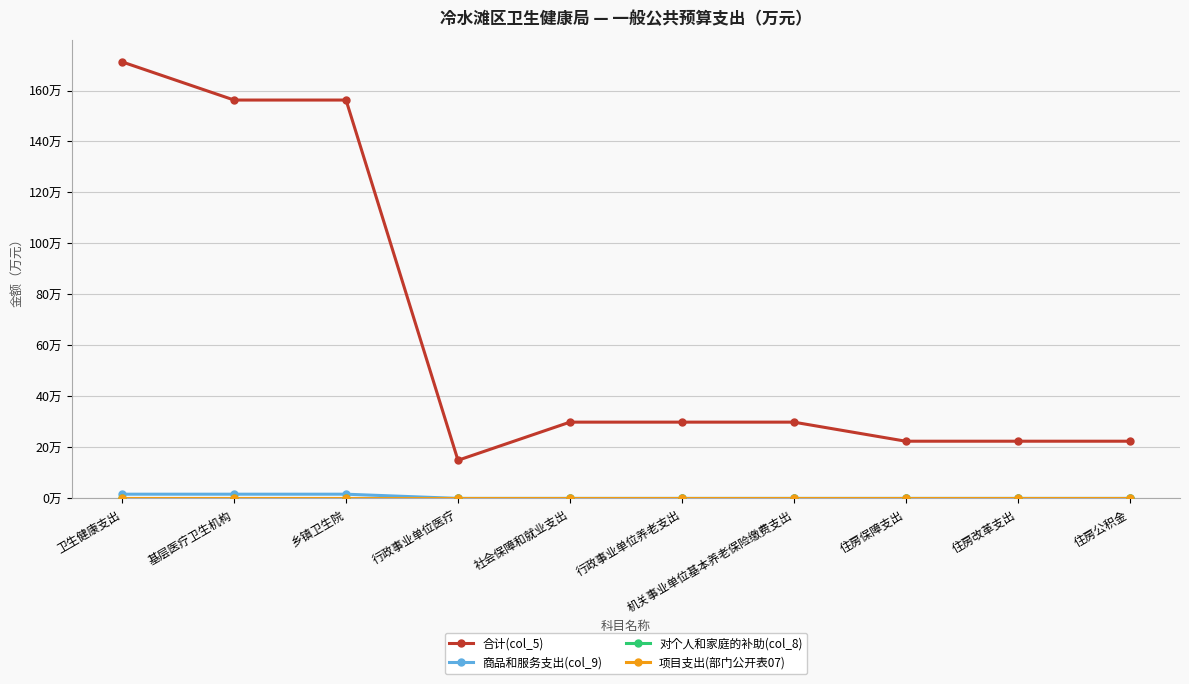

At which label is 商品和服务支出(col_9) closest to 0?

行政事业单位医疗